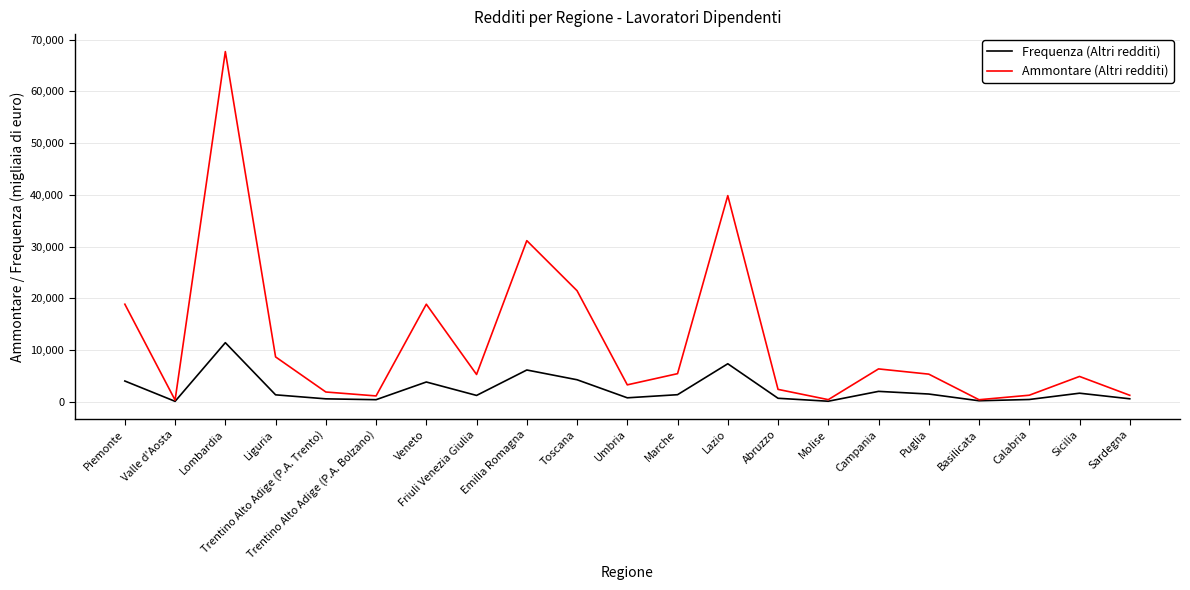

Rank the series by their average value, from lowest to highest.

Frequenza (Altri redditi), Ammontare (Altri redditi)